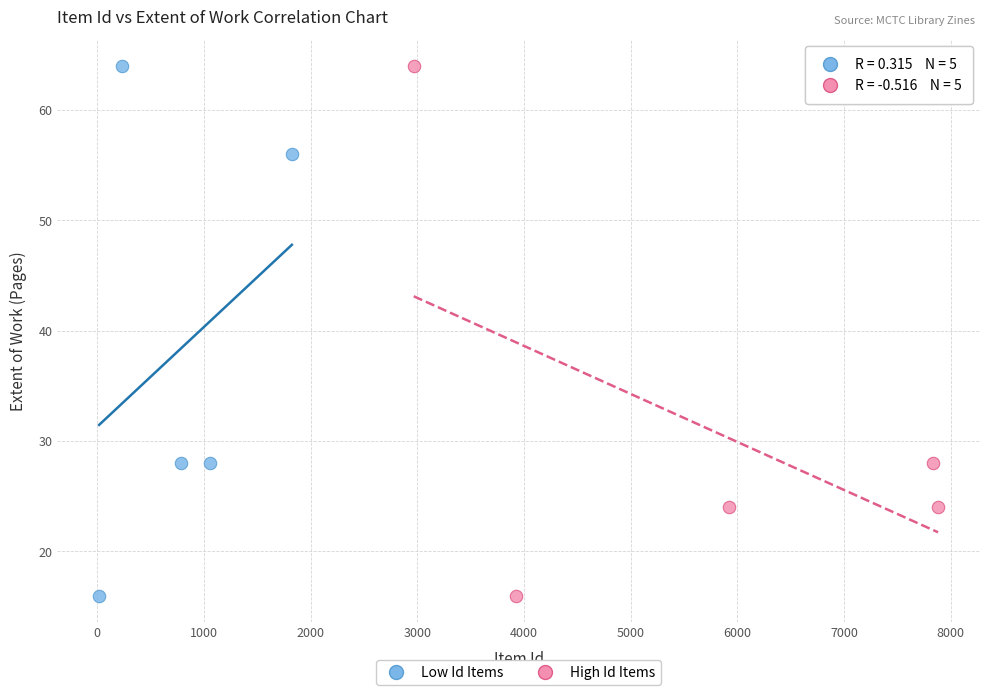

What are all the series names shown in the legend?

Low Id Items, High Id Items